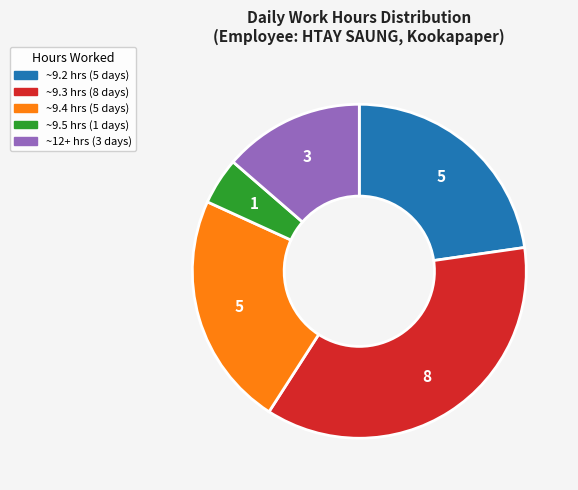

Does any single category account for the majority?

No